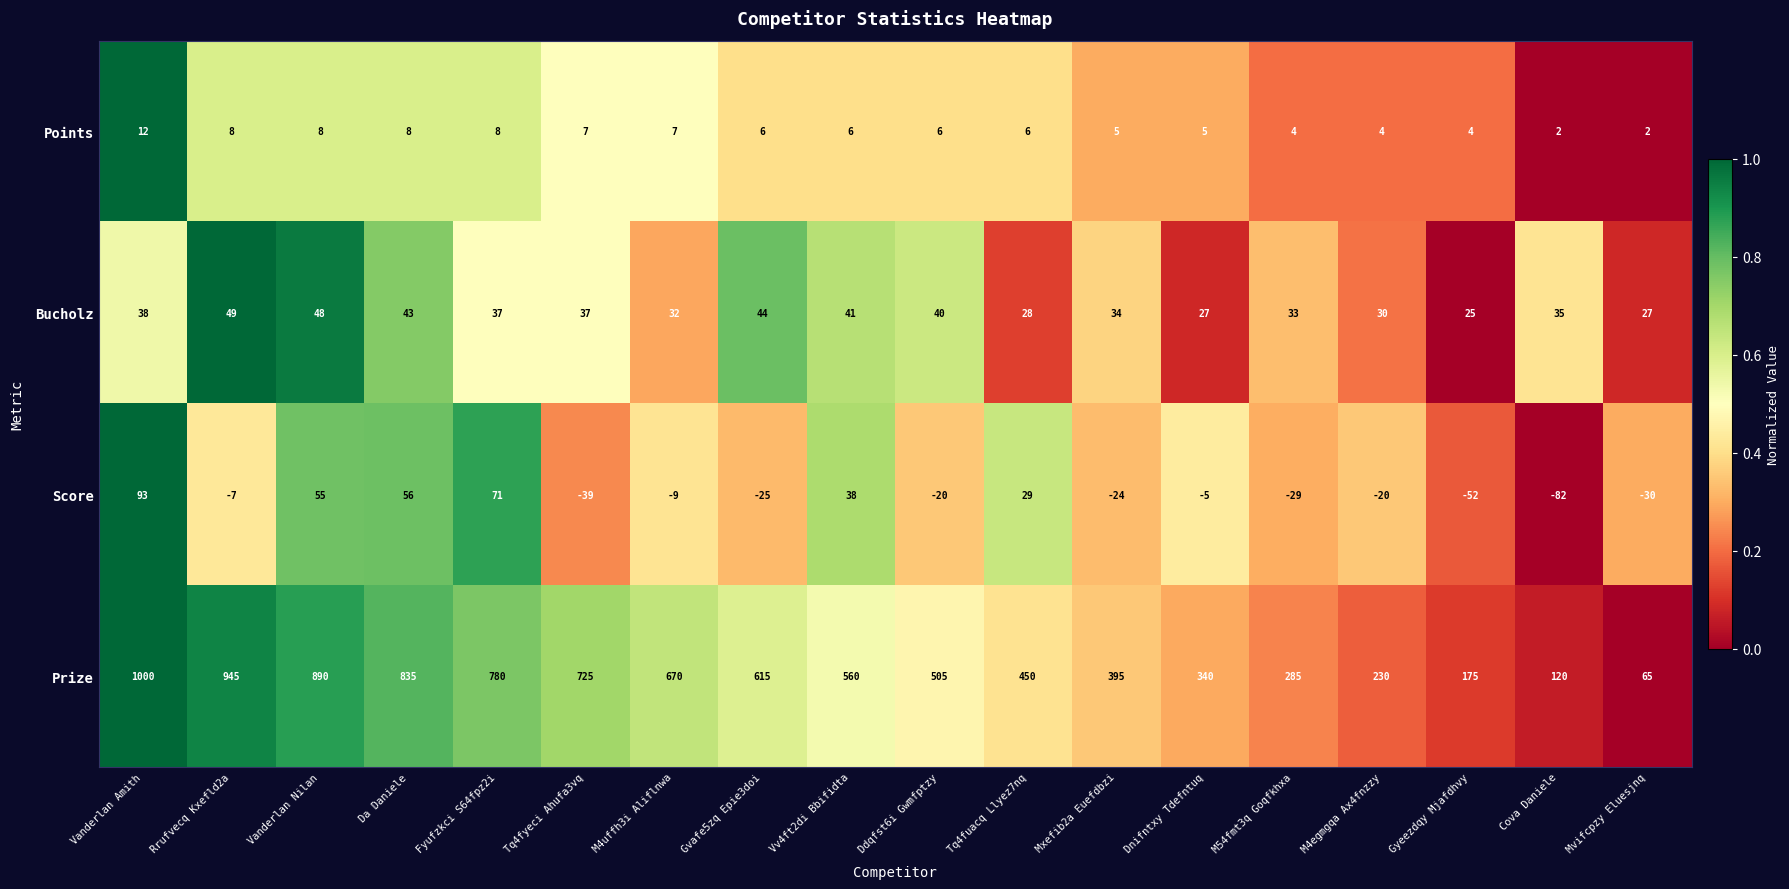

At which label does Prize reach its peak?

Vanderlan Amith